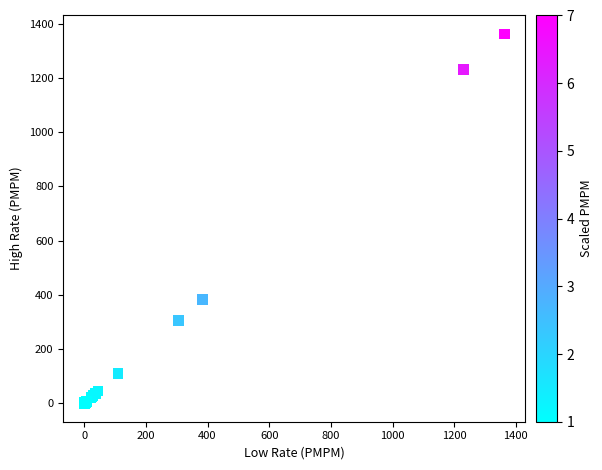

What Y value in the scatter plot is closest to 681?

382.5